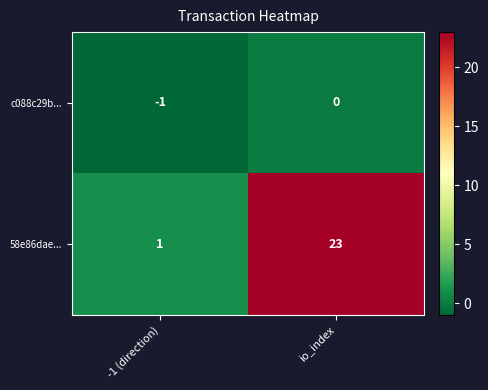

At which category does the chart reach its minimum across all series?

-1 (direction)